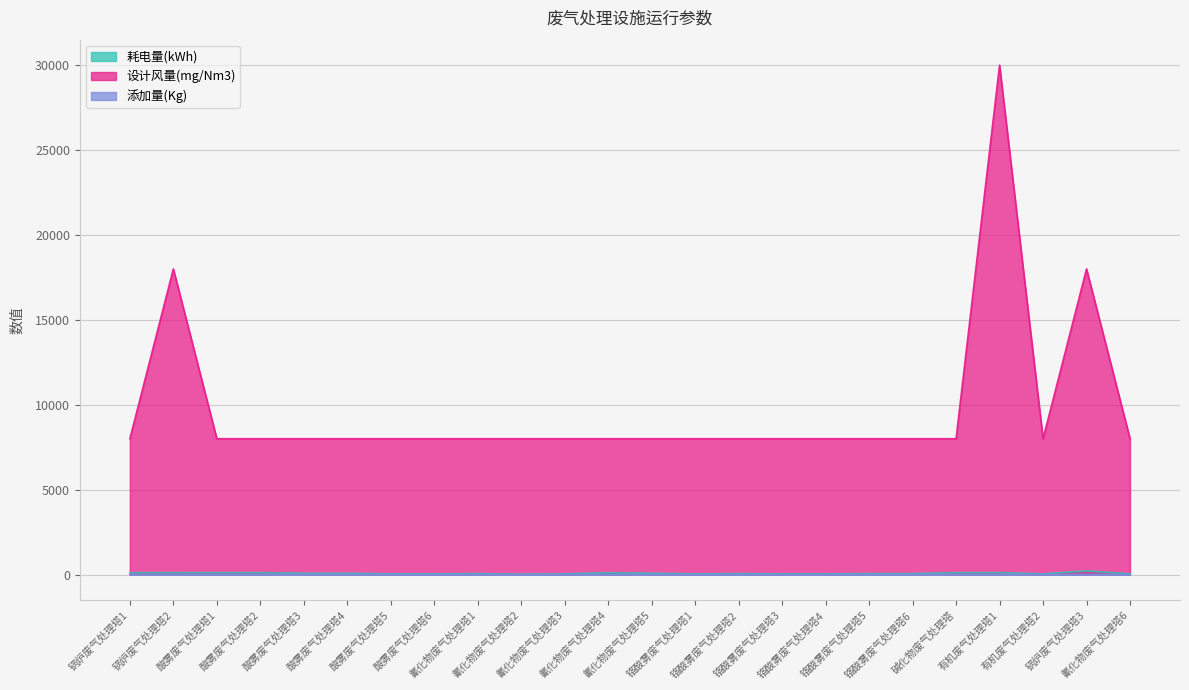

What is the total value across all series at 有机废气处理塔1?

30112.0